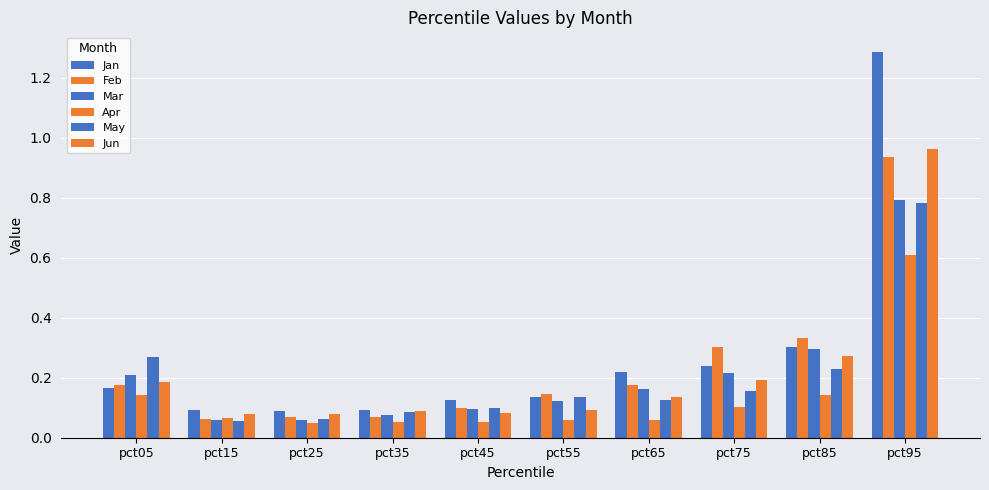

Rank the series by their maximum value, from lowest to highest.

Apr, May, Mar, Feb, Jun, Jan